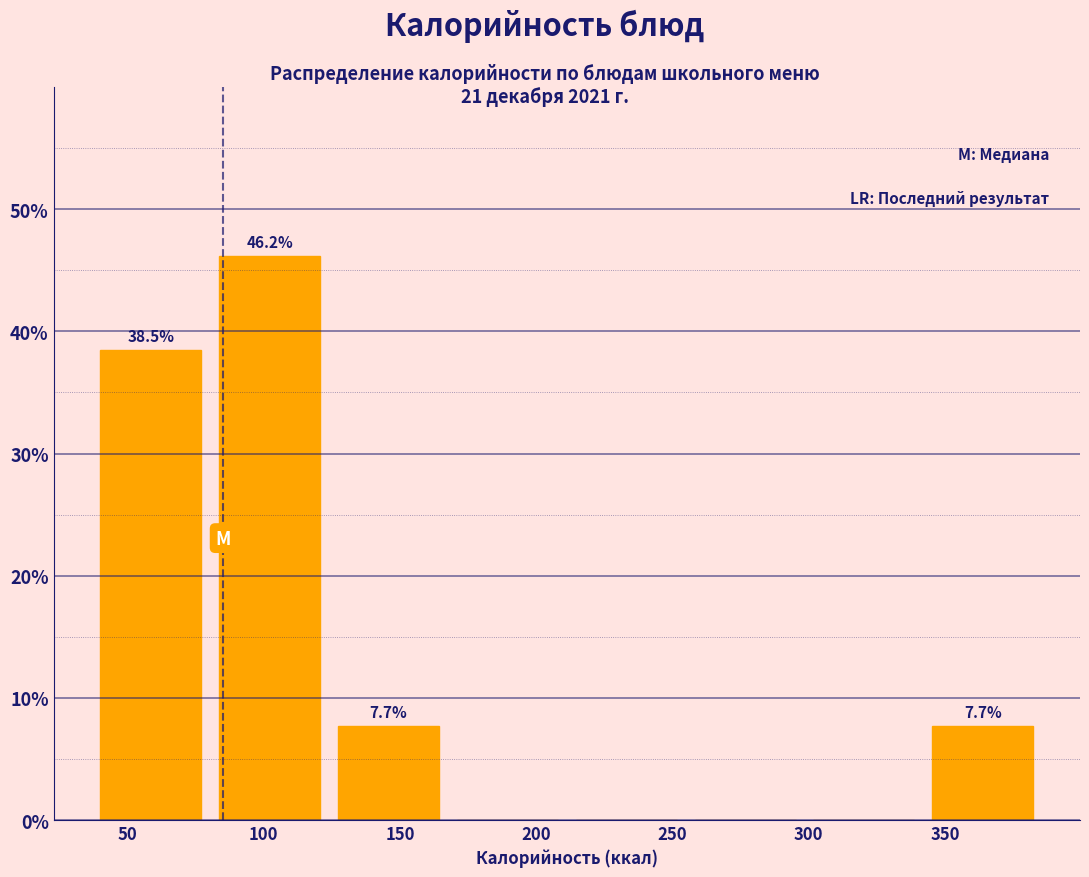

Over which range of the x-axis is the bar tallest?

85 to 125